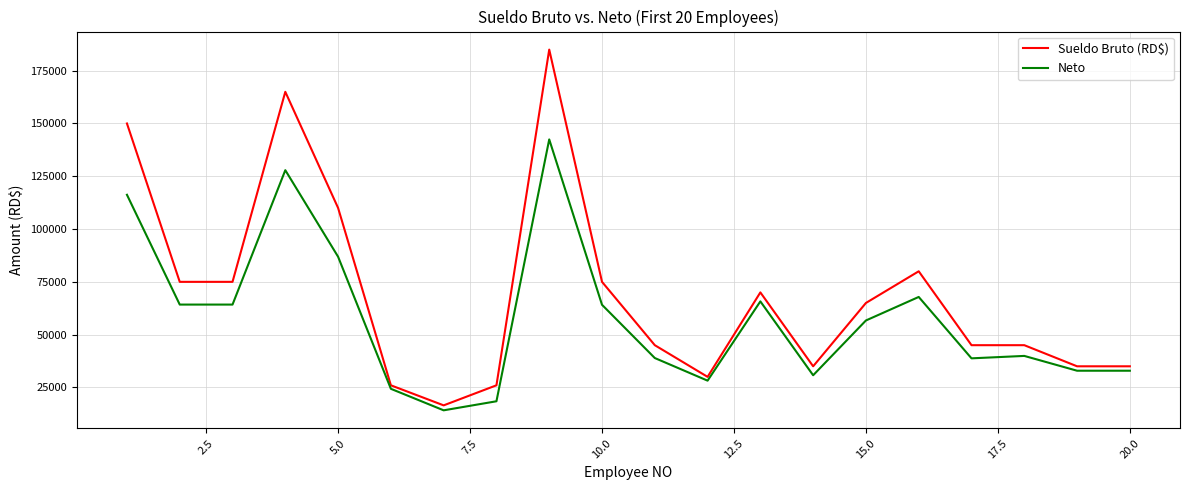

List the series in order of their overall mean, lowest first.

Neto, Sueldo Bruto (RD$)